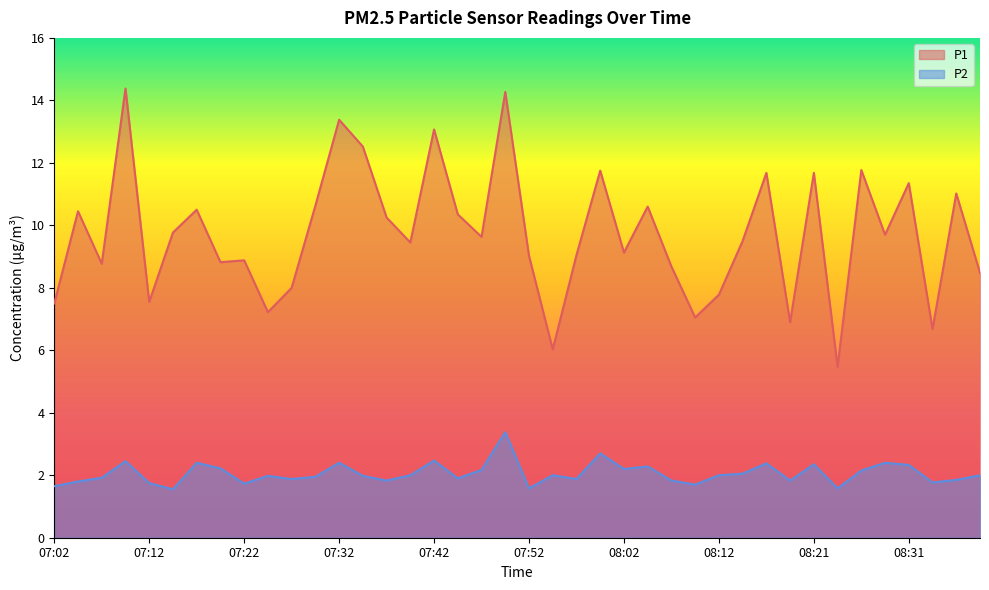

Where is P1 nearest to the value 9?

07:52